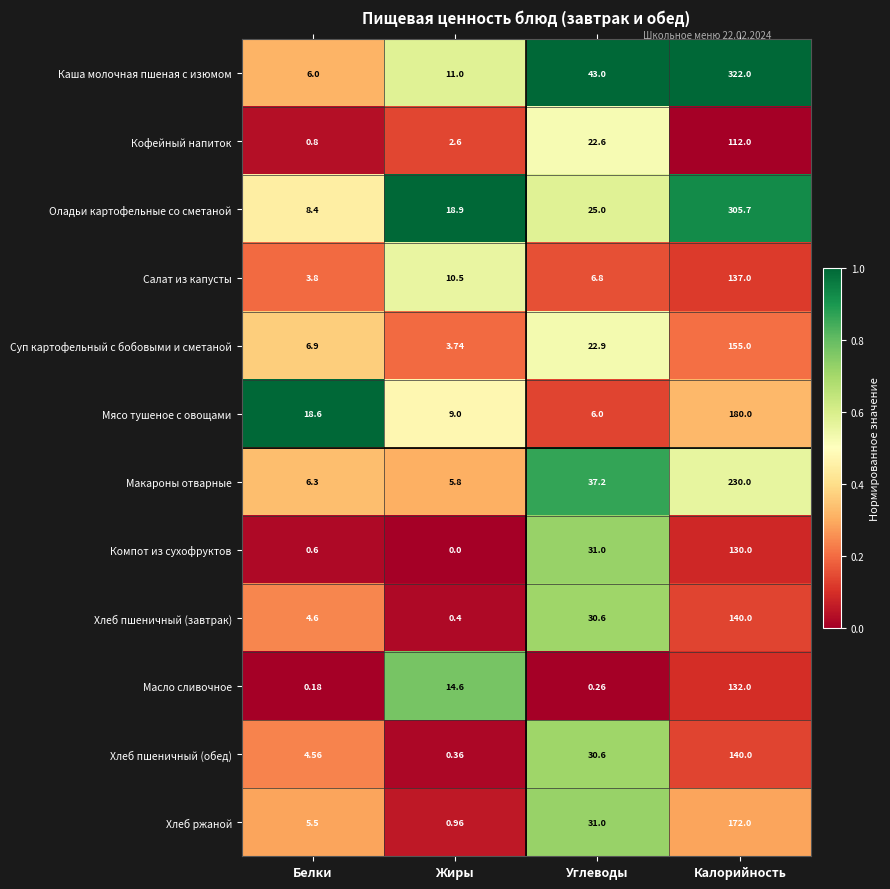

Which series has the largest total across all categories?

Каша молочная пшеная с изюмом